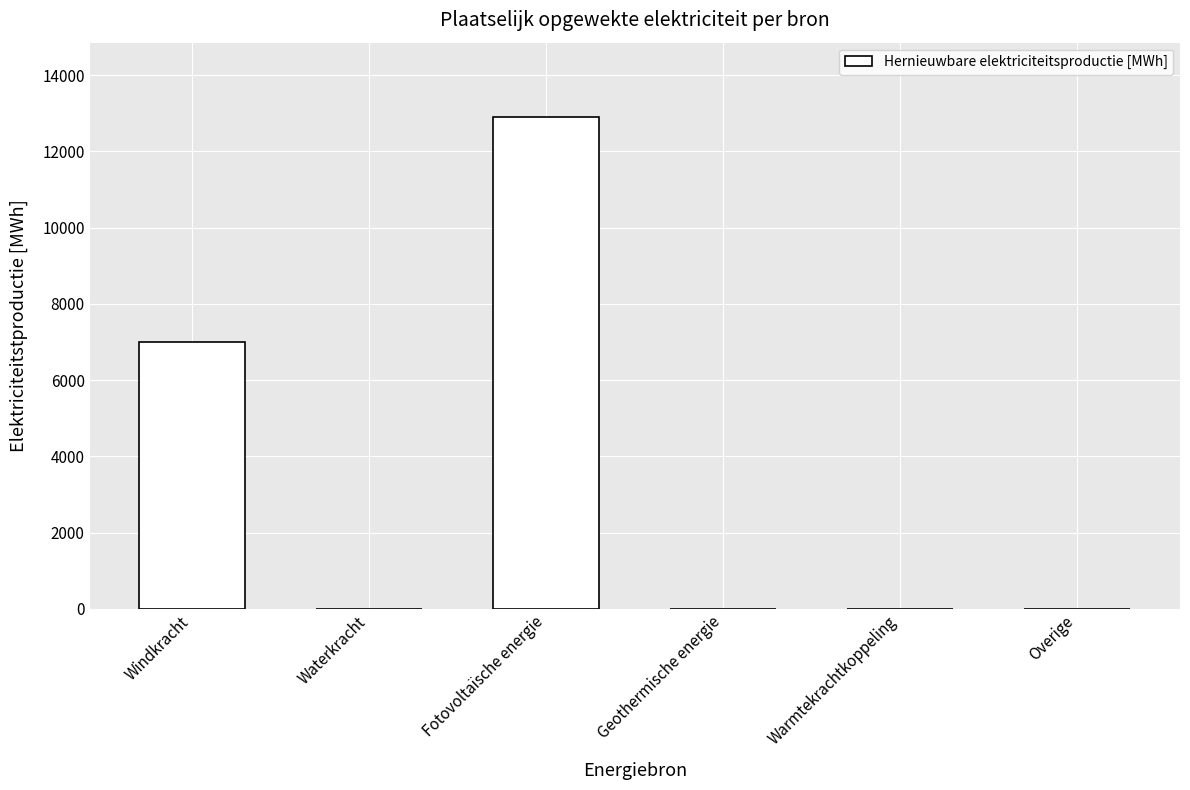

Reading right to left, extract all data points from this chart.

Overige=0.0	Warmtekrachtkoppeling=0.0	Geothermische energie=0.0	Fotovoltaïsche energie=12915.6	Waterkracht=0.0	Windkracht=7007.8